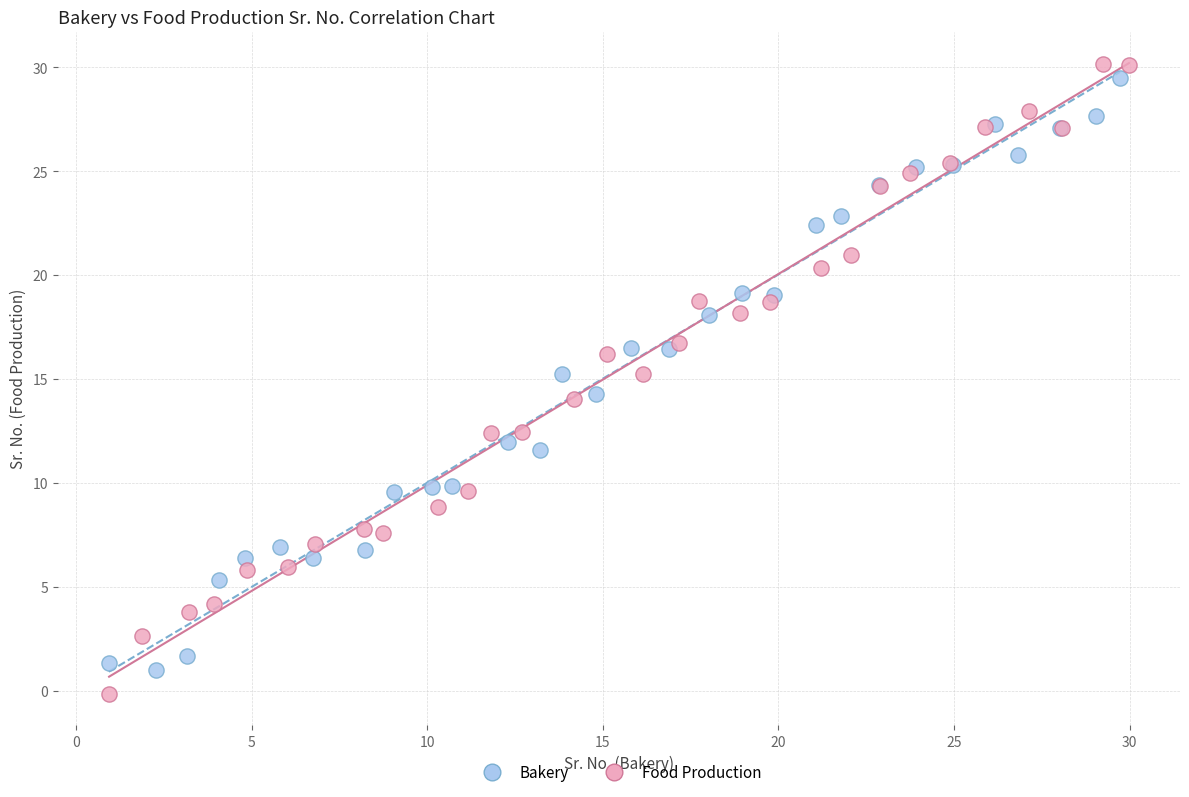

What are all the series names shown in the legend?

Bakery, Food Production